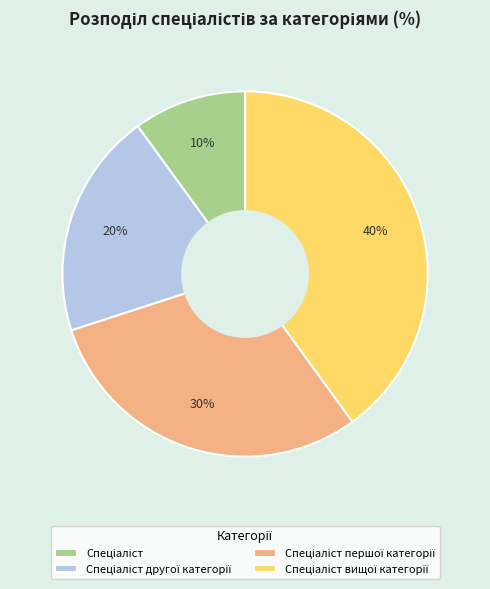

Is there a majority slice in this chart?

No